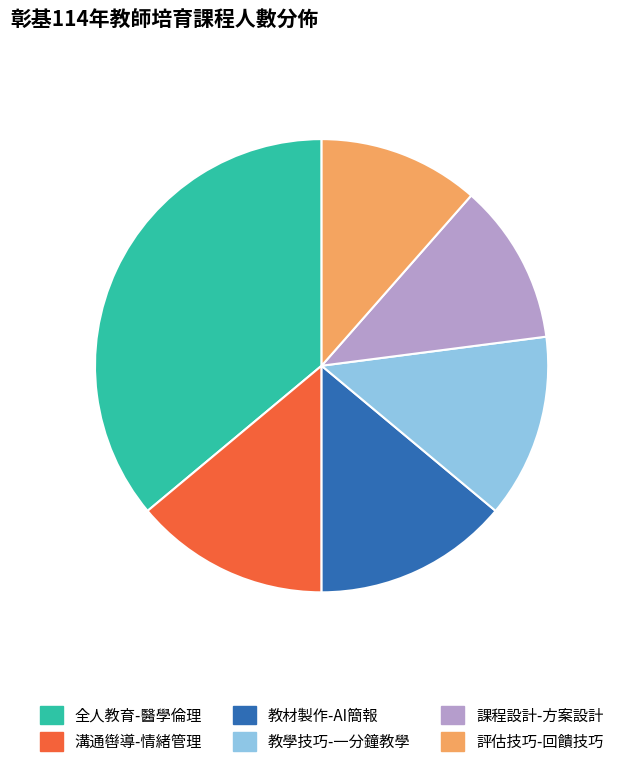

Count the number of slices in the pie.

6